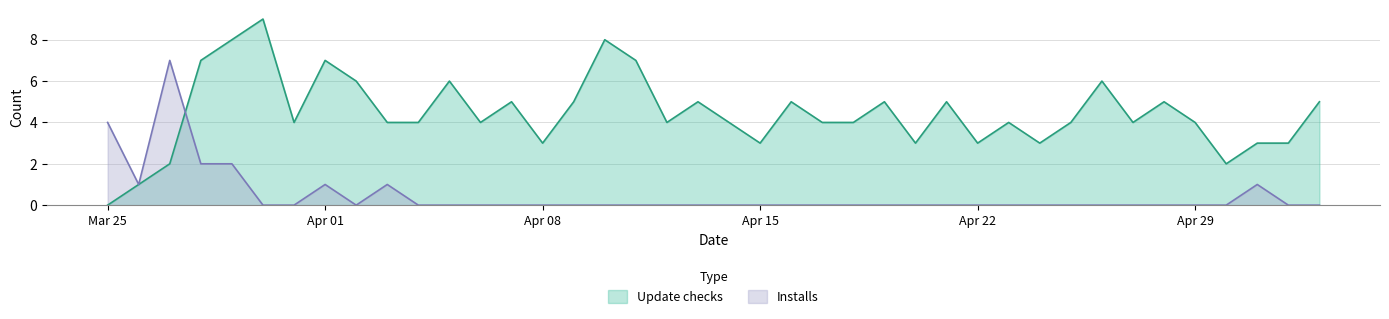

List the series in order of their peak value, highest first.

Update checks, Installs